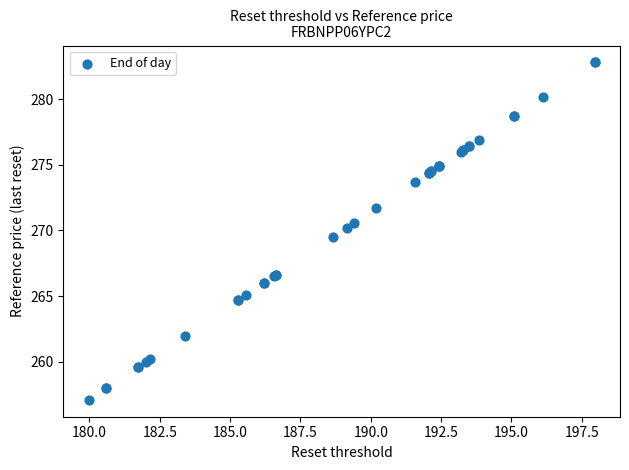

What Y value in the scatter plot is closest to 269?

269.5